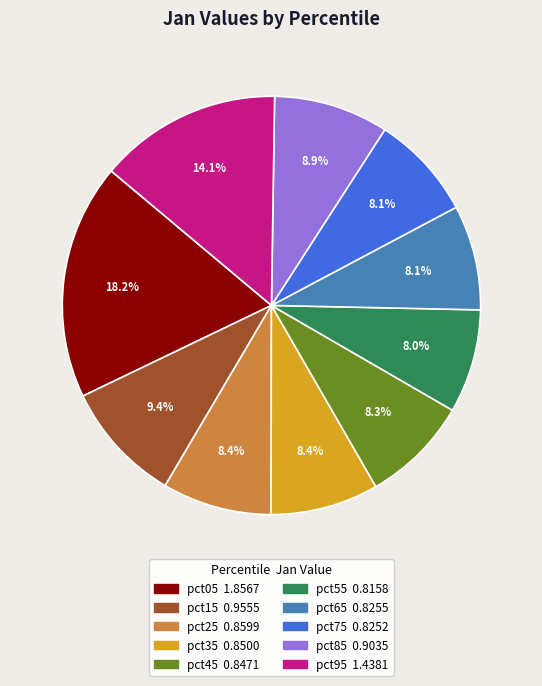

Approximately how many times larger is the value at pct25 compared to pct95?

0.6